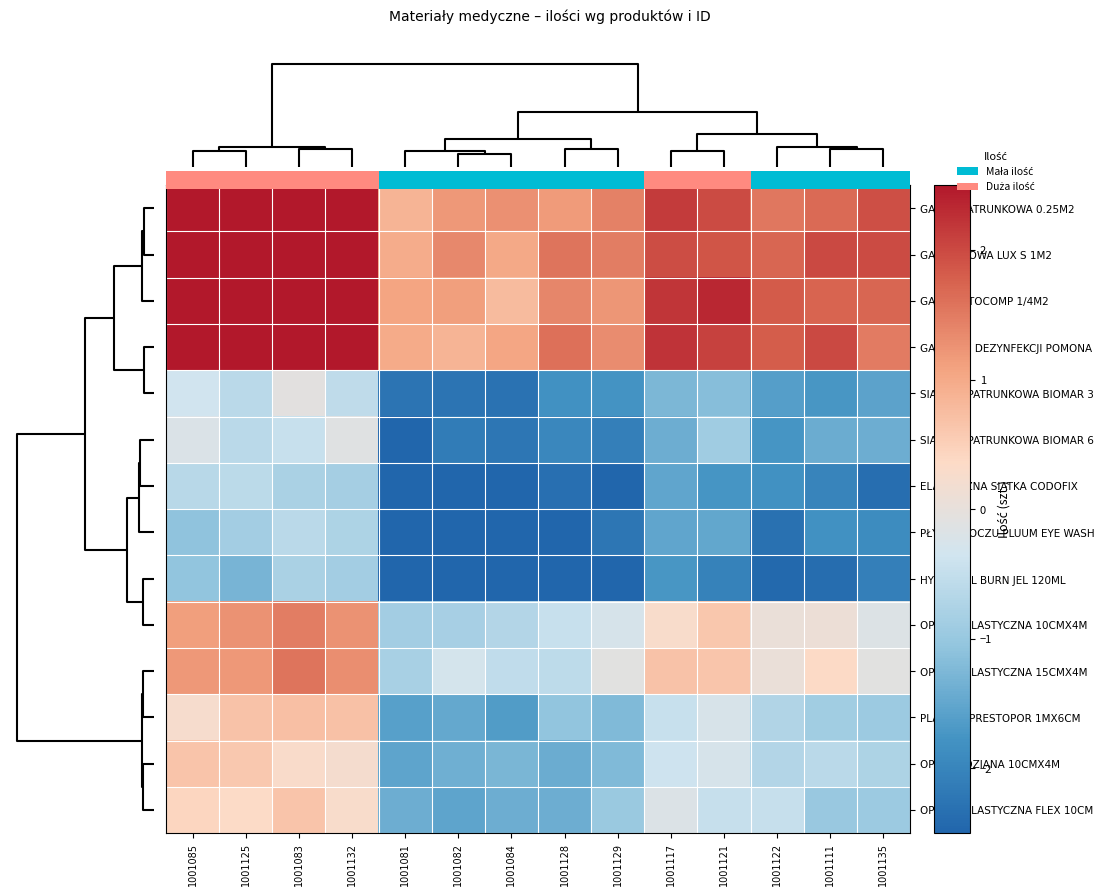

What is the average value of the OPASKA ELASTYCZNA 15CMX4M series?

0.3